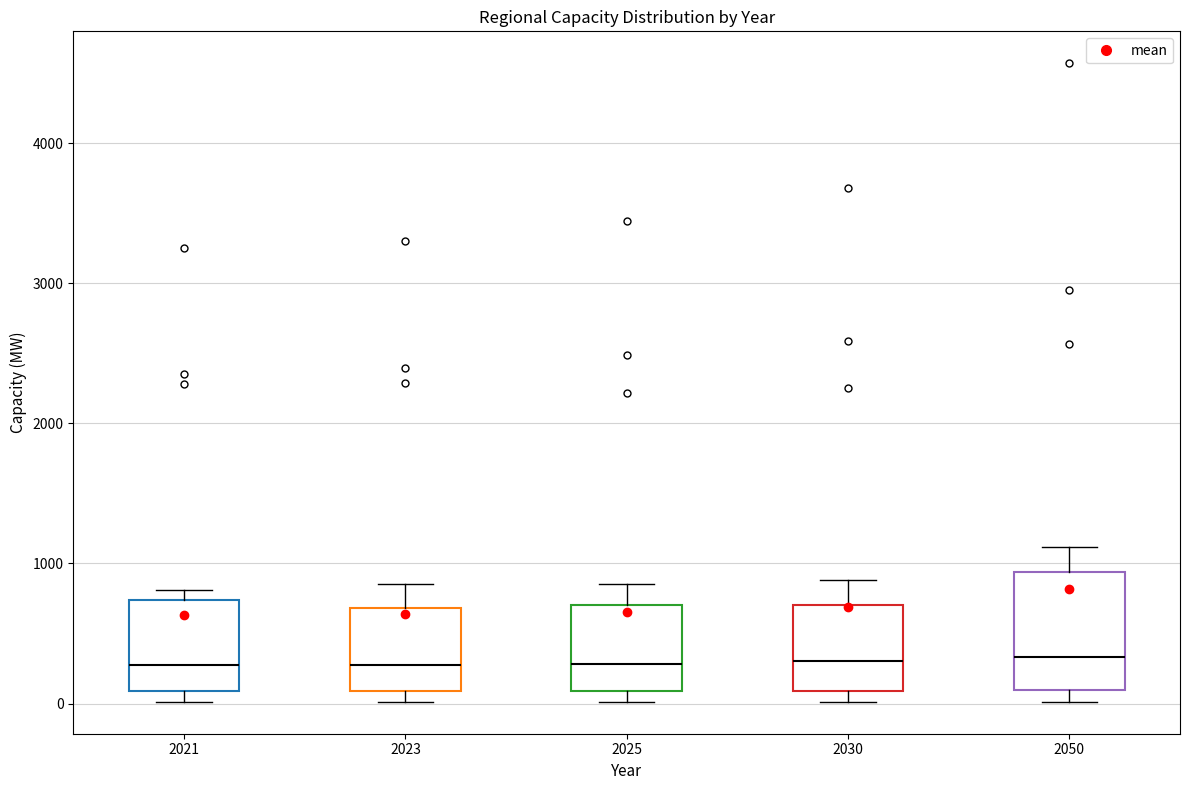

Where is the lower edge of the box at x = 2025 on the y-axis? The values are not printed on the chart, so give them approximately, as read against the axis.

100